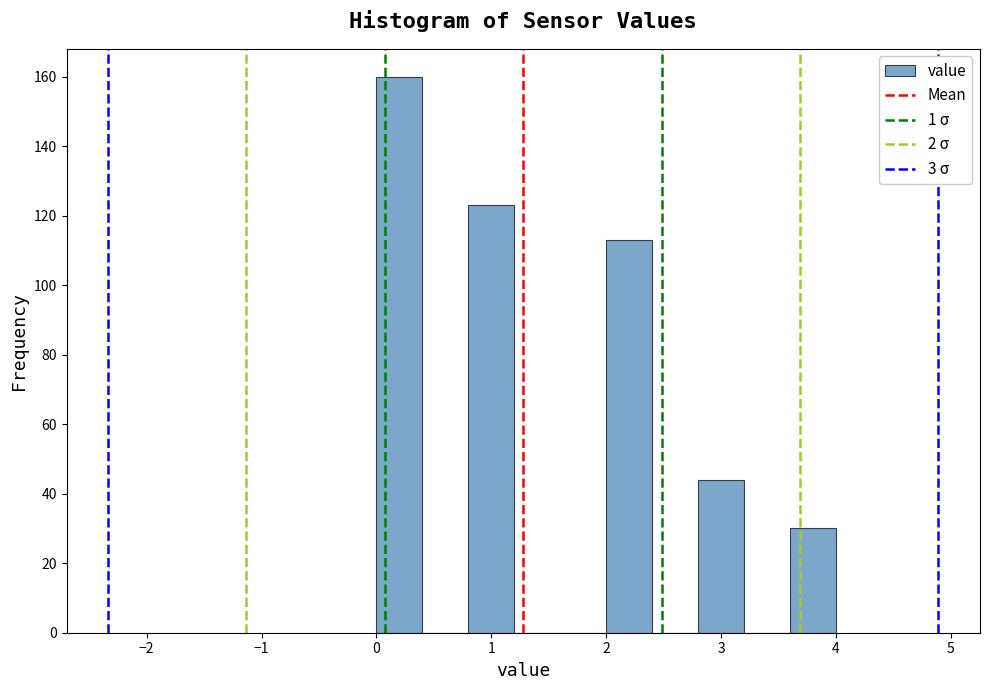

Reading left to right, transcribe this chart: for each bar, give the range it covers on the x-axis and its height. The values are not printed on the chart, so give them approximately, as read against the axis.

0.0 to 0.4: 160
0.4 to 0.8: 0
0.8 to 1.2: 124
1.2 to 1.6: 0
1.6 to 2.0: 0
2.0 to 2.4: 114
2.4 to 2.8: 0
2.8 to 3.2: 44
3.2 to 3.6: 0
3.6 to 4.0: 30